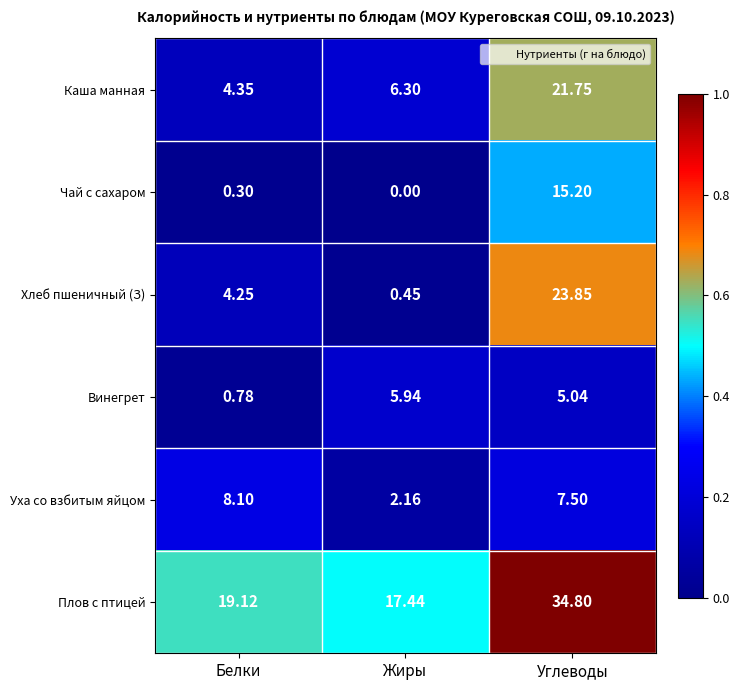

Where is Плов с птицей nearest to the value 26?

Белки